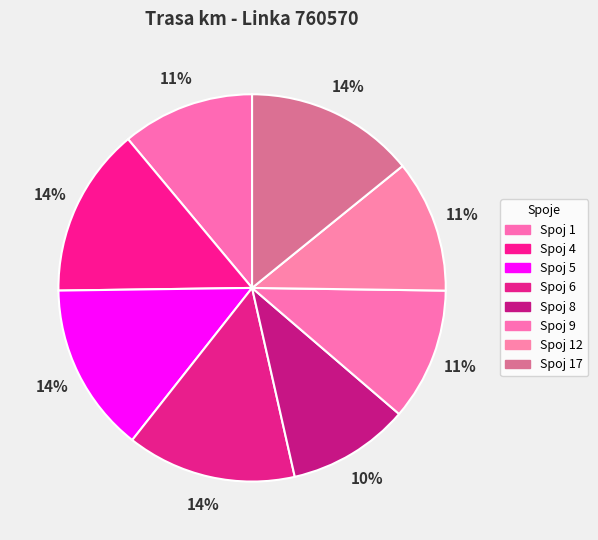

What is the ratio of the value at Spoj 5 to the value at Spoj 8?

1.4